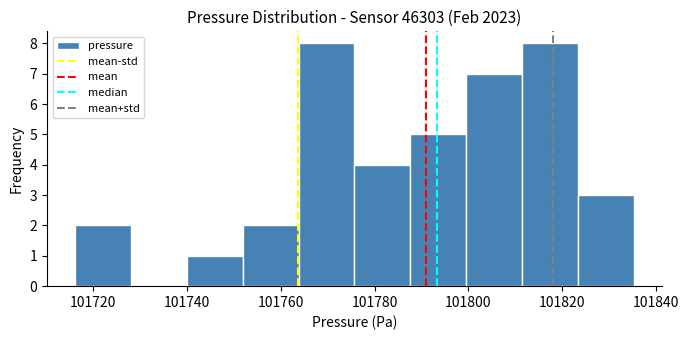

What is the height of the bar covering 101812 to 101824 on the x-axis? Neither the bar edges nor the heights are printed on the chart, so give them approximately, as read against the axes.

8